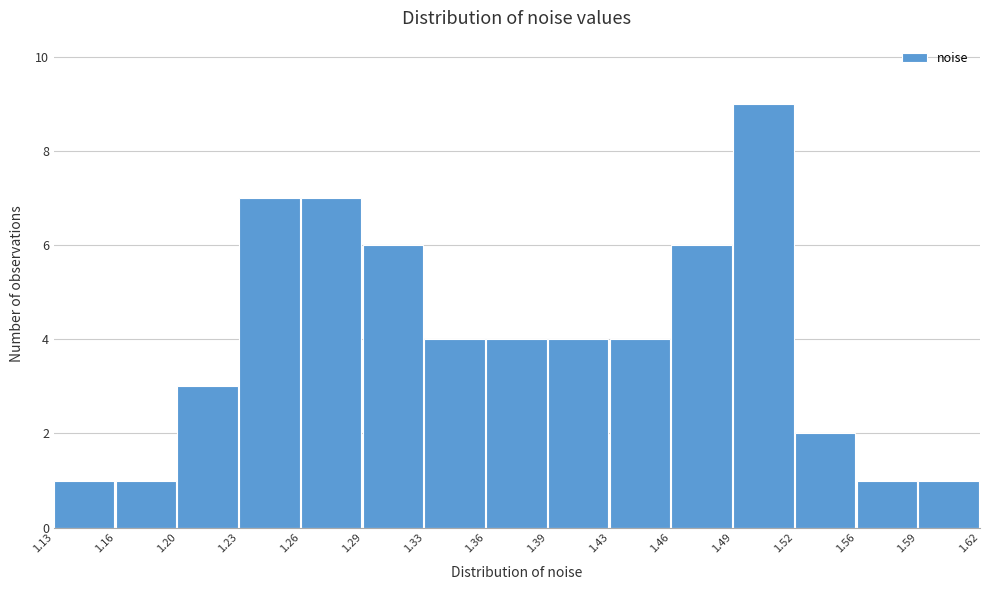

Reading left to right, list every bar in this chart as the range it spans on the x-axis followed by its height. The values are not printed on the chart, so give them approximately, as read against the axis.

1.13 to 1.16: 1
1.16 to 1.20: 1
1.20 to 1.23: 3
1.23 to 1.26: 7
1.26 to 1.29: 7
1.29 to 1.33: 6
1.33 to 1.36: 4
1.36 to 1.39: 4
1.39 to 1.43: 4
1.43 to 1.46: 4
1.46 to 1.49: 6
1.49 to 1.52: 9
1.52 to 1.56: 2
1.56 to 1.59: 1
1.59 to 1.62: 1